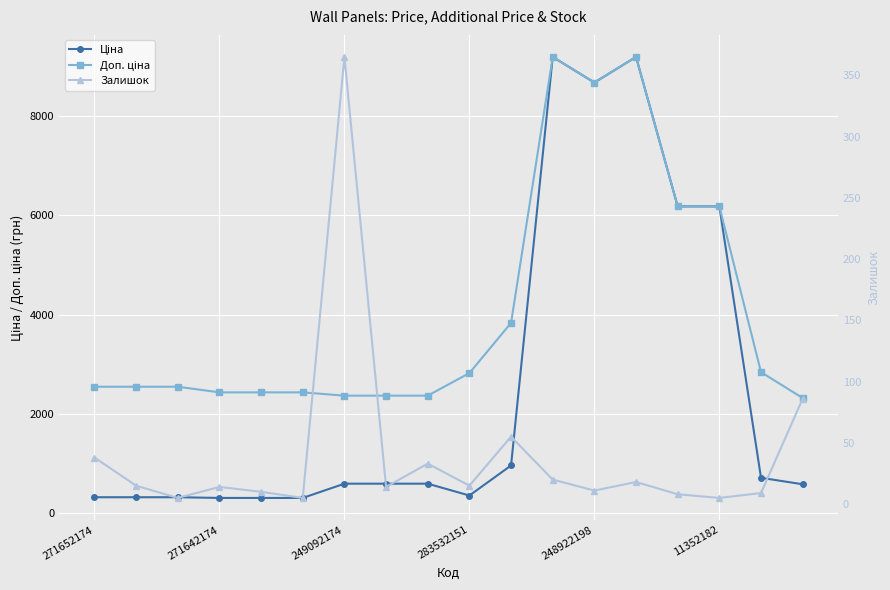

In Доп. ціна, how many points are lower than both neighbors (excluding endpoints)?

1